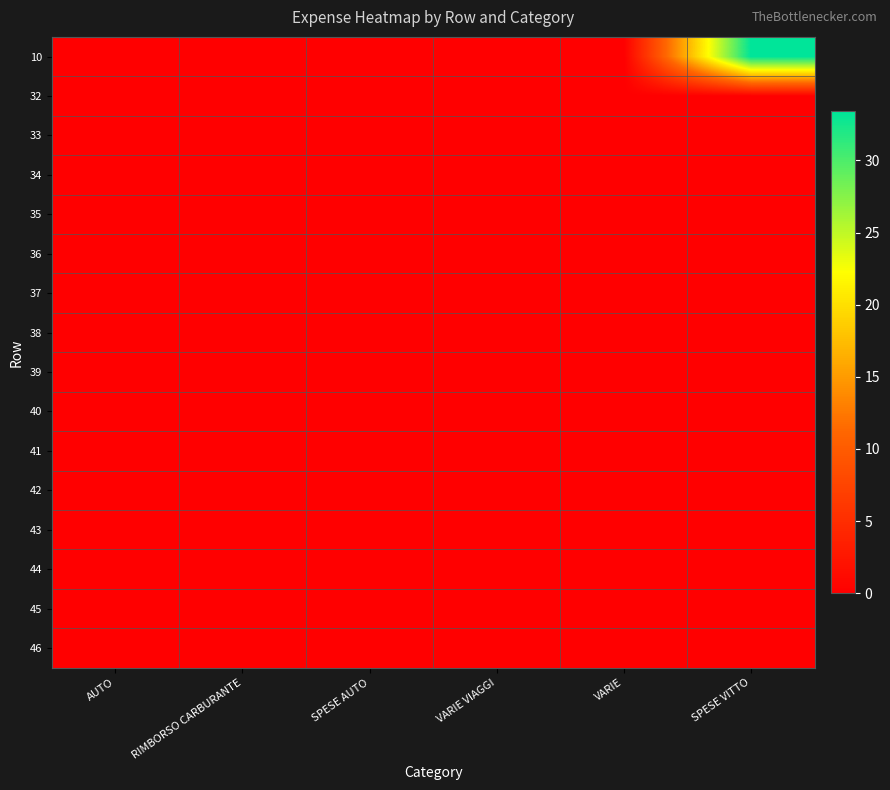

Reading left to right, list all the values displayed in this chart.

10: AUTO=0.0	RIMBORSO CARBURANTE=0.0	SPESE AUTO=0.0	VARIE VIAGGI=0.0	VARIE=0.0	SPESE VITTO=33.4
32: AUTO=0.0	RIMBORSO CARBURANTE=0.0	SPESE AUTO=0.0	VARIE VIAGGI=0.0	VARIE=0.0	SPESE VITTO=0.0
33: AUTO=0.0	RIMBORSO CARBURANTE=0.0	SPESE AUTO=0.0	VARIE VIAGGI=0.0	VARIE=0.0	SPESE VITTO=0.0
34: AUTO=0.0	RIMBORSO CARBURANTE=0.0	SPESE AUTO=0.0	VARIE VIAGGI=0.0	VARIE=0.0	SPESE VITTO=0.0
35: AUTO=0.0	RIMBORSO CARBURANTE=0.0	SPESE AUTO=0.0	VARIE VIAGGI=0.0	VARIE=0.0	SPESE VITTO=0.0
36: AUTO=0.0	RIMBORSO CARBURANTE=0.0	SPESE AUTO=0.0	VARIE VIAGGI=0.0	VARIE=0.0	SPESE VITTO=0.0
37: AUTO=0.0	RIMBORSO CARBURANTE=0.0	SPESE AUTO=0.0	VARIE VIAGGI=0.0	VARIE=0.0	SPESE VITTO=0.0
38: AUTO=0.0	RIMBORSO CARBURANTE=0.0	SPESE AUTO=0.0	VARIE VIAGGI=0.0	VARIE=0.0	SPESE VITTO=0.0
39: AUTO=0.0	RIMBORSO CARBURANTE=0.0	SPESE AUTO=0.0	VARIE VIAGGI=0.0	VARIE=0.0	SPESE VITTO=0.0
40: AUTO=0.0	RIMBORSO CARBURANTE=0.0	SPESE AUTO=0.0	VARIE VIAGGI=0.0	VARIE=0.0	SPESE VITTO=0.0
41: AUTO=0.0	RIMBORSO CARBURANTE=0.0	SPESE AUTO=0.0	VARIE VIAGGI=0.0	VARIE=0.0	SPESE VITTO=0.0
42: AUTO=0.0	RIMBORSO CARBURANTE=0.0	SPESE AUTO=0.0	VARIE VIAGGI=0.0	VARIE=0.0	SPESE VITTO=0.0
43: AUTO=0.0	RIMBORSO CARBURANTE=0.0	SPESE AUTO=0.0	VARIE VIAGGI=0.0	VARIE=0.0	SPESE VITTO=0.0
44: AUTO=0.0	RIMBORSO CARBURANTE=0.0	SPESE AUTO=0.0	VARIE VIAGGI=0.0	VARIE=0.0	SPESE VITTO=0.0
45: AUTO=0.0	RIMBORSO CARBURANTE=0.0	SPESE AUTO=0.0	VARIE VIAGGI=0.0	VARIE=0.0	SPESE VITTO=0.0
46: AUTO=0.0	RIMBORSO CARBURANTE=0.0	SPESE AUTO=0.0	VARIE VIAGGI=0.0	VARIE=0.0	SPESE VITTO=0.0